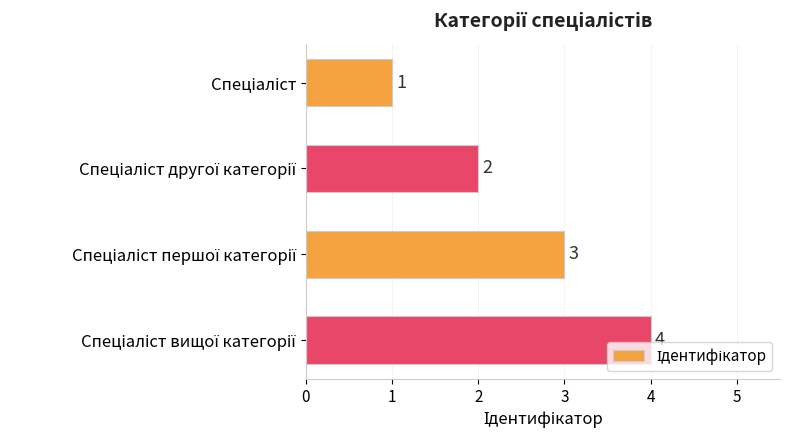

What is the value of the 2nd bar from the top?

2